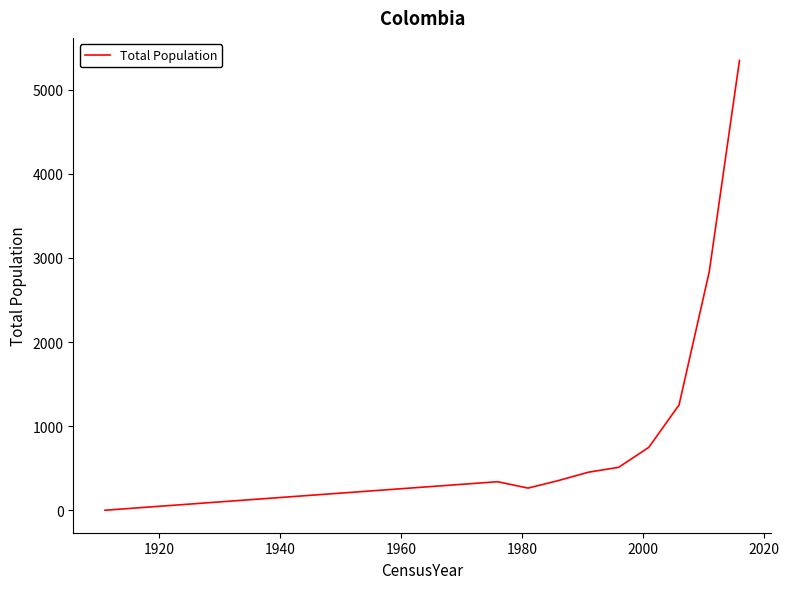

What is the difference between the maximum and minimum values?

5347